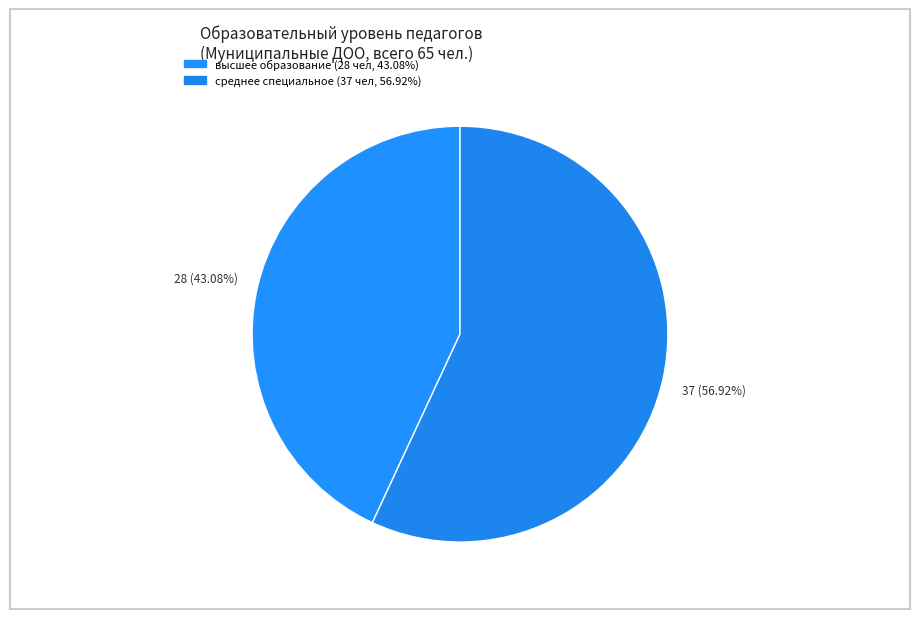

Count the number of slices in the pie.

2